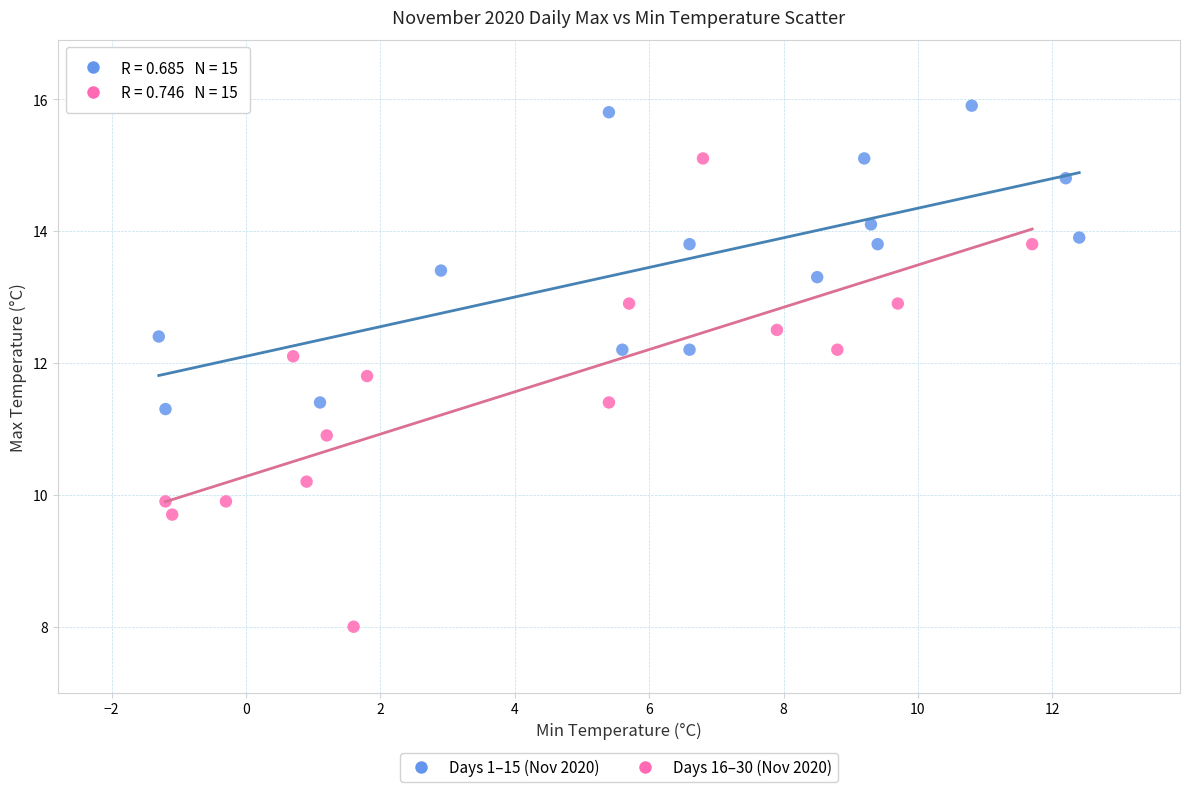

Which series reaches the maximum Y coordinate?

Days 1–15 (Nov 2020)